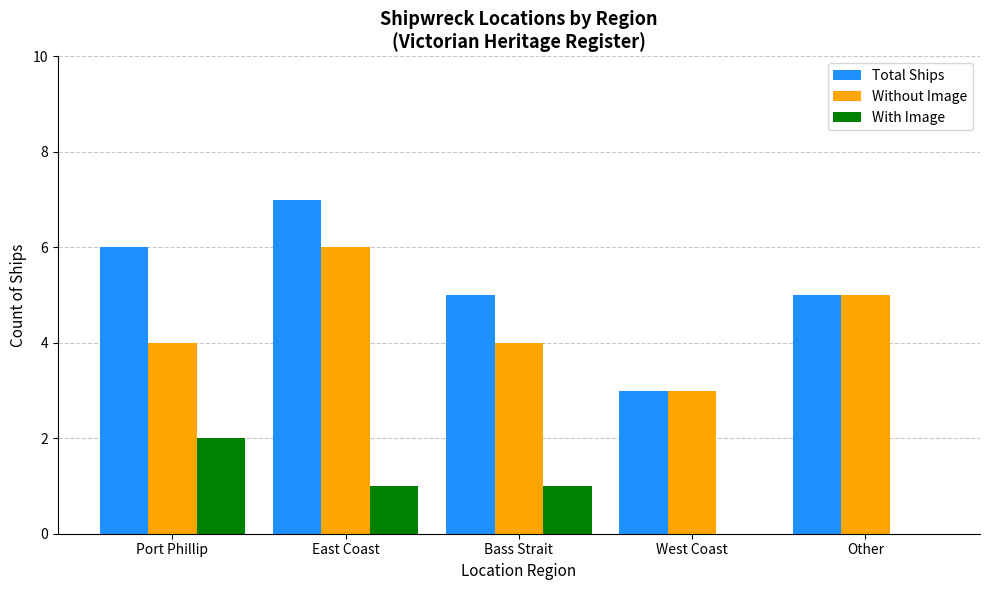

What is the highest value of the Total Ships series?

7